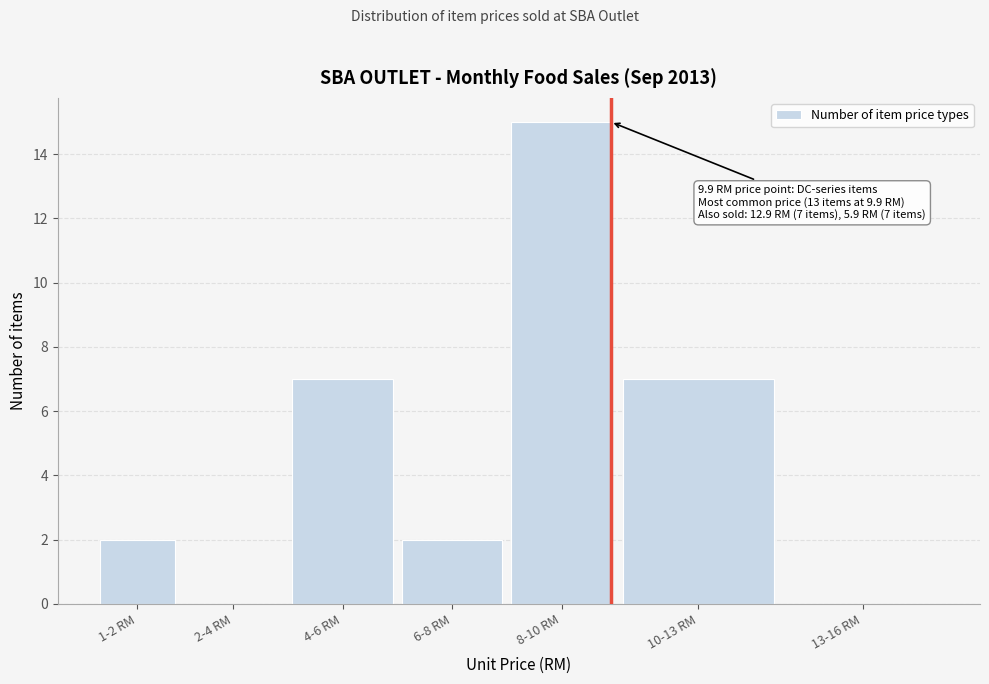

Reading left to right, what are all the values shown in this chart?

1-2 RM=2	2-4 RM=0	4-6 RM=7	6-8 RM=2	8-10 RM=15	10-13 RM=7	13-16 RM=0